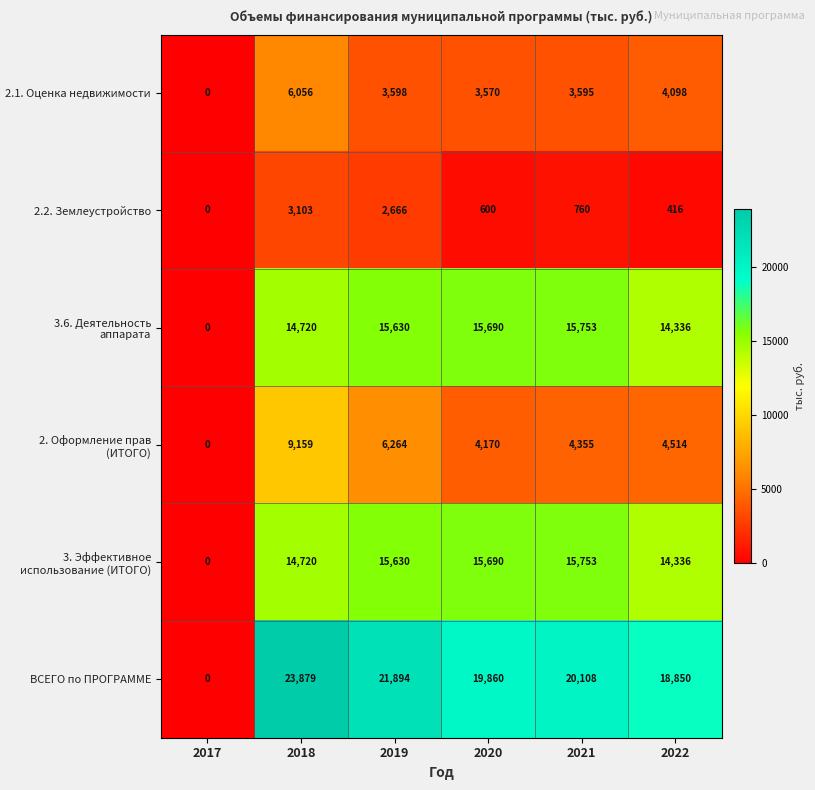

The value of 2.2. Землеустройство at 2020 is 600. True or false?

True